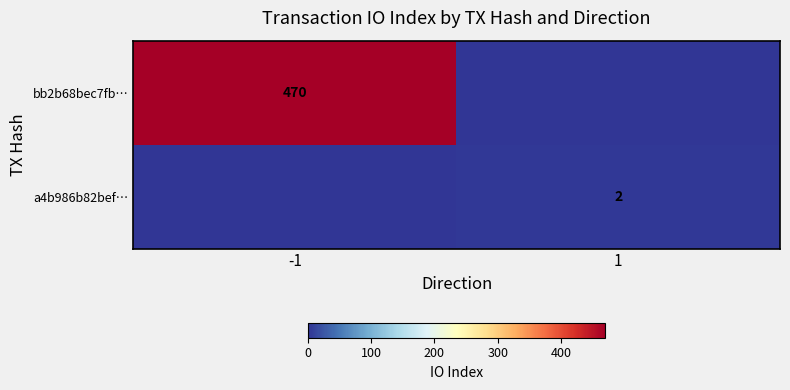

True or false: bb2b68bec7fb… has a value of 676 at -1.

False